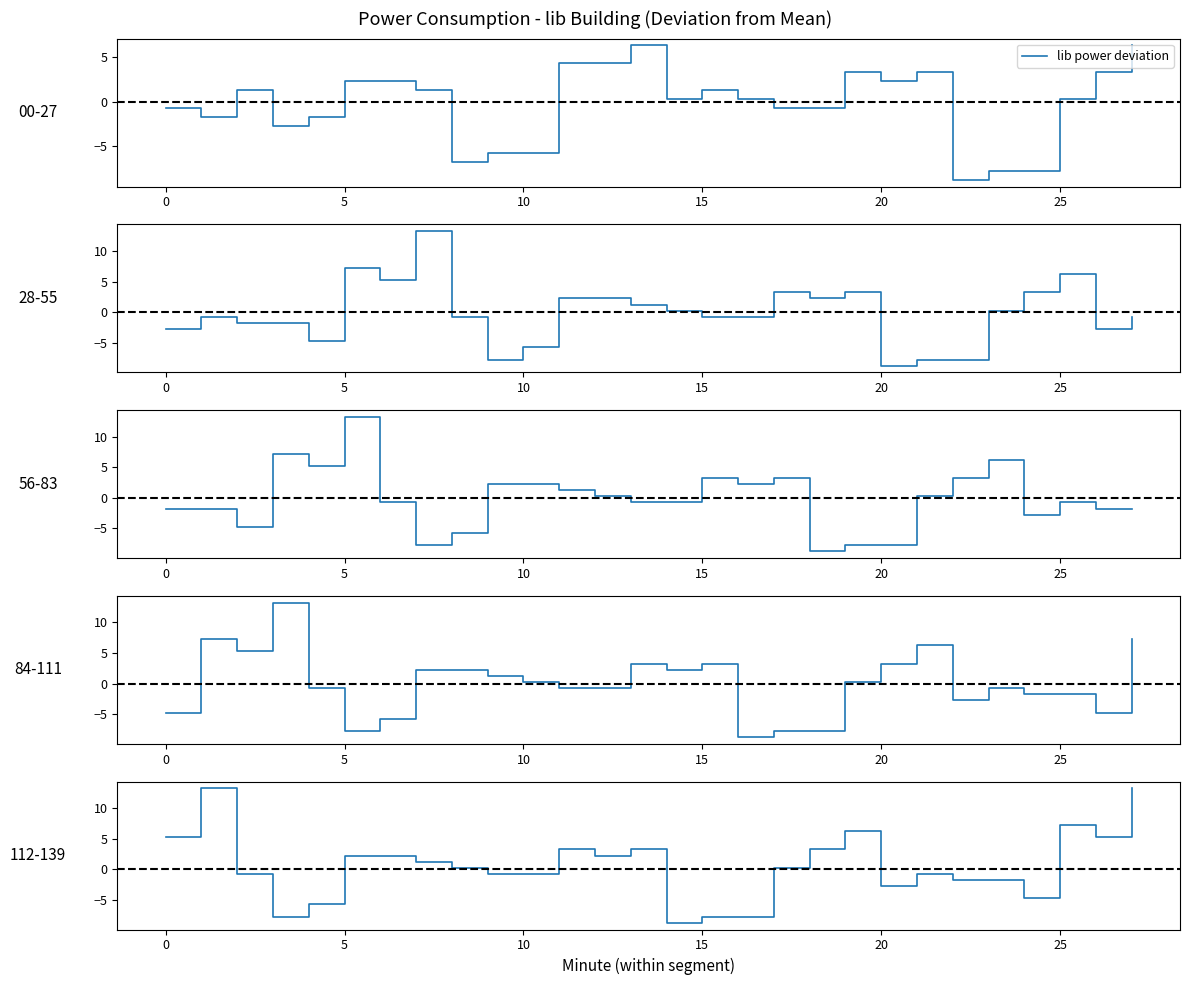

Where is the data nearest to the value 2?

5